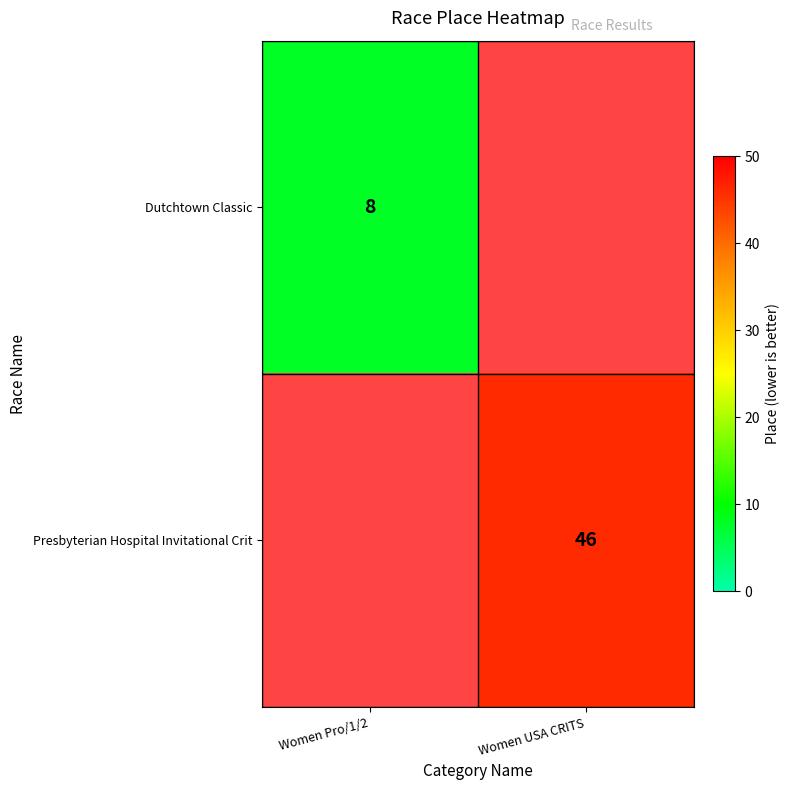

Is it true that Presbyterian Hospital Invitational Crit equals 21 at Women USA CRITS?

False